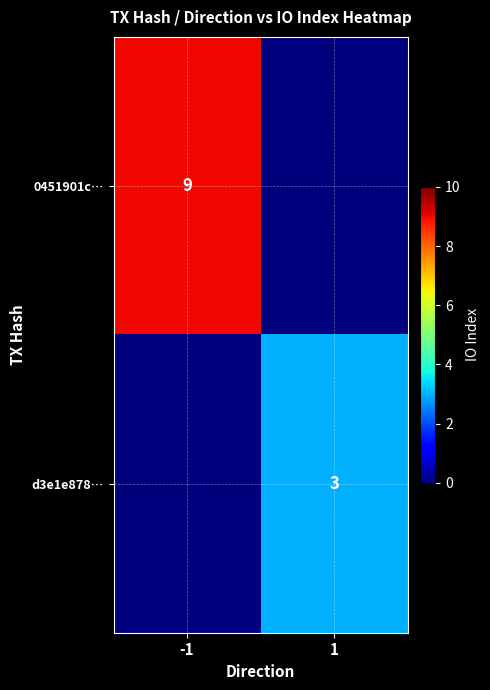

True or false: 0451901c… has a value of 9 at -1.

True